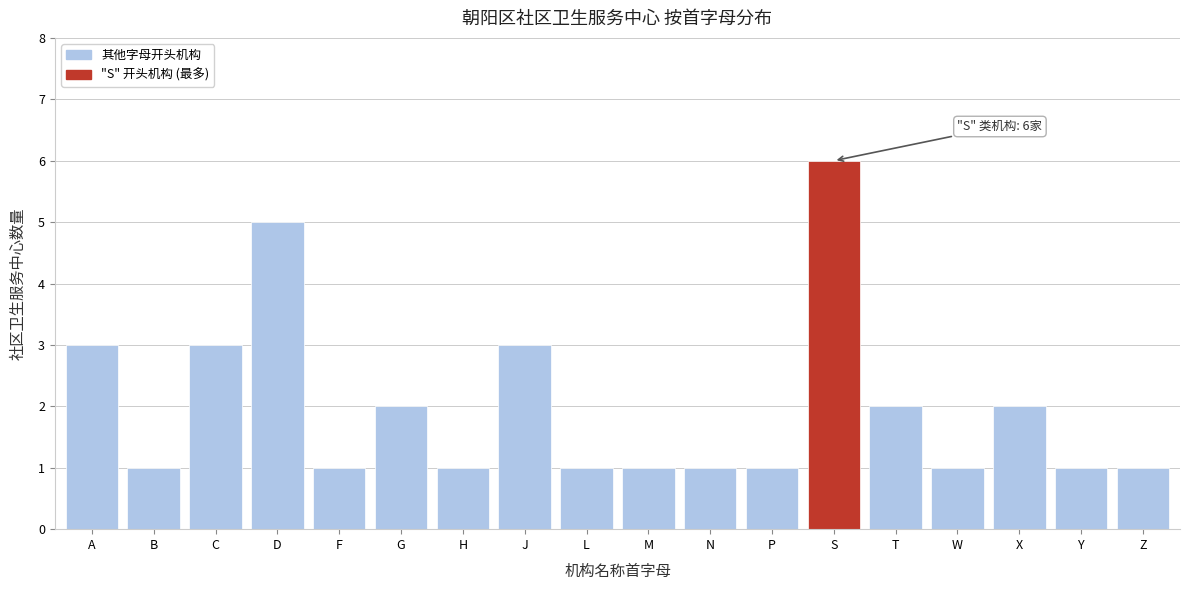

Reading left to right, list all the values displayed in this chart.

A=3	B=1	C=3	D=5	F=1	G=2	H=1	J=3	L=1	M=1	N=1	P=1	S=6	T=2	W=1	X=2	Y=1	Z=1